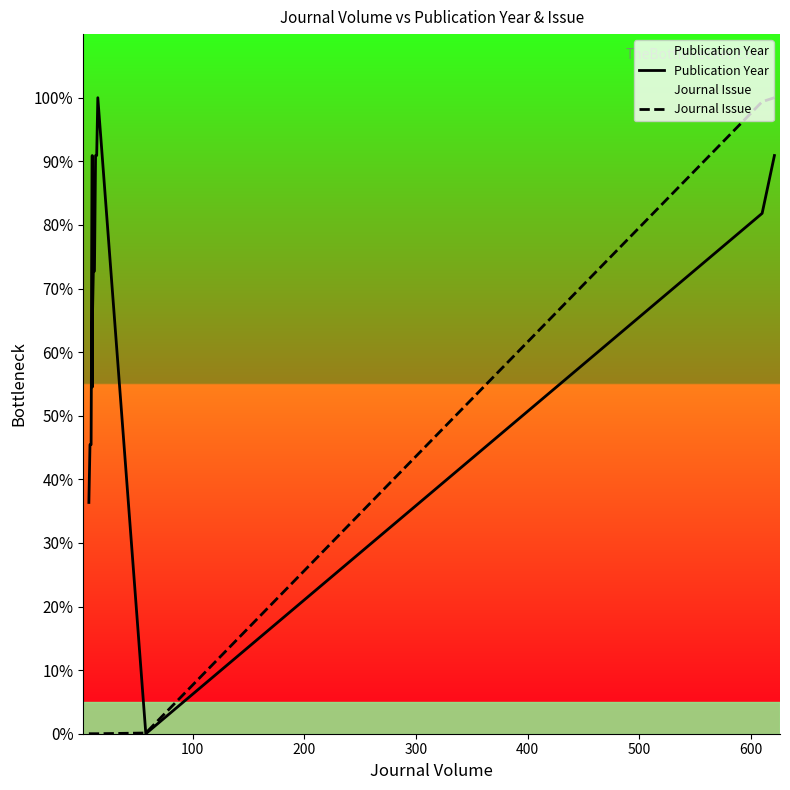

What is the difference between the maximum and second lowest values in the Publication Year series?

63.6